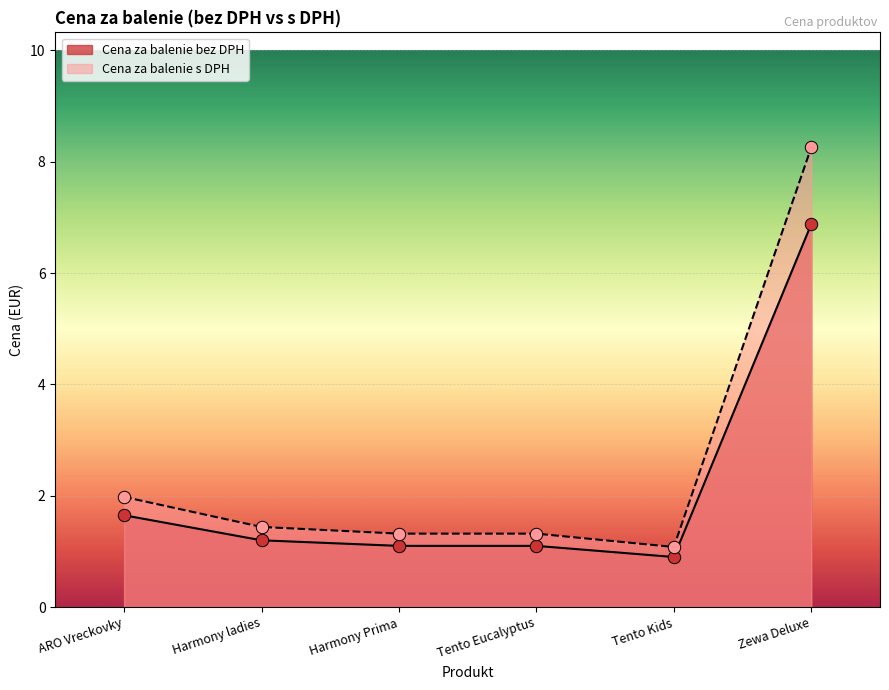

Is the value of Cena za balenie s DPH at Harmony ladies greater than the value of Cena za balenie bez DPH at ARO Vreckovky?

No